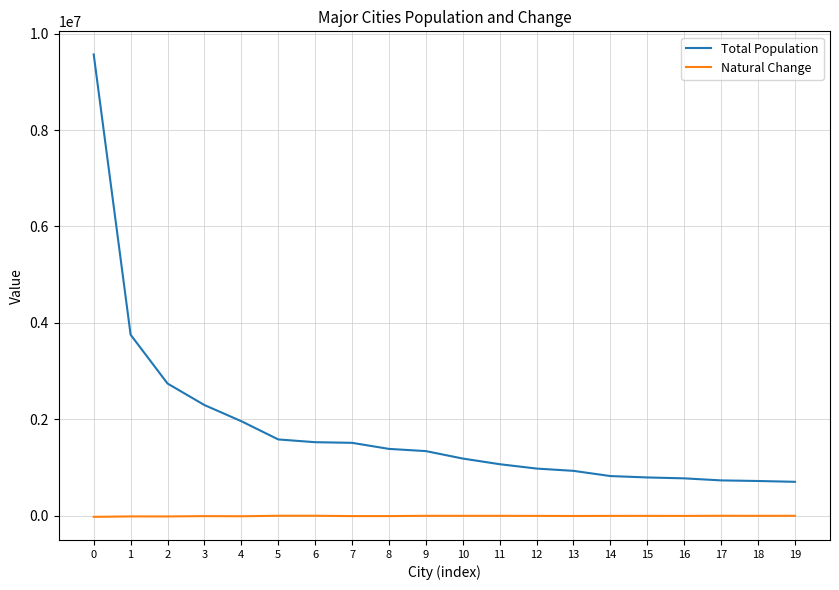

How many lines are shown in the chart?

2